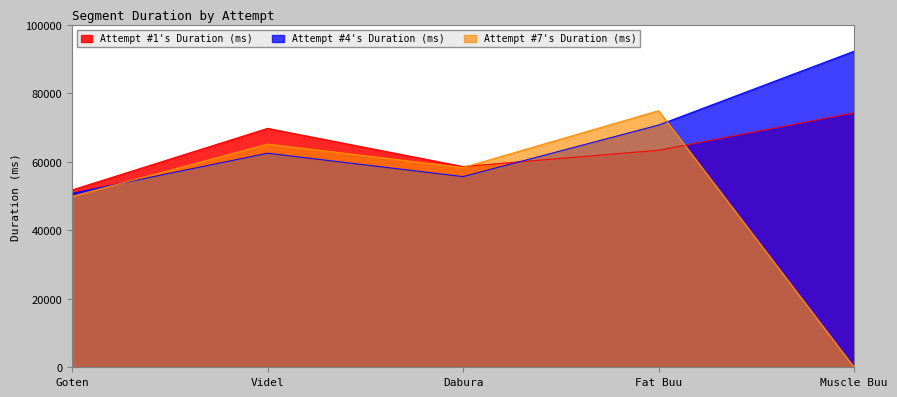

At how many categories does at least one series exceed 64910?

3